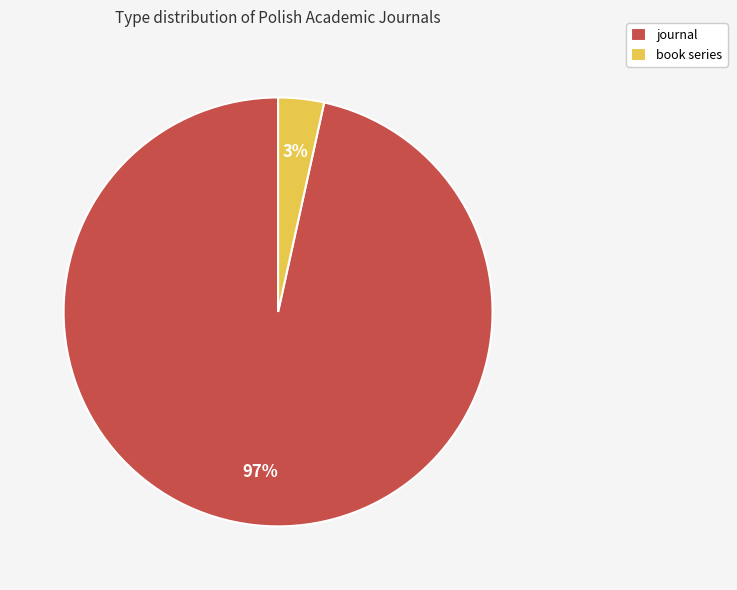

To the nearest percent, what is the average slice percentage?

50%